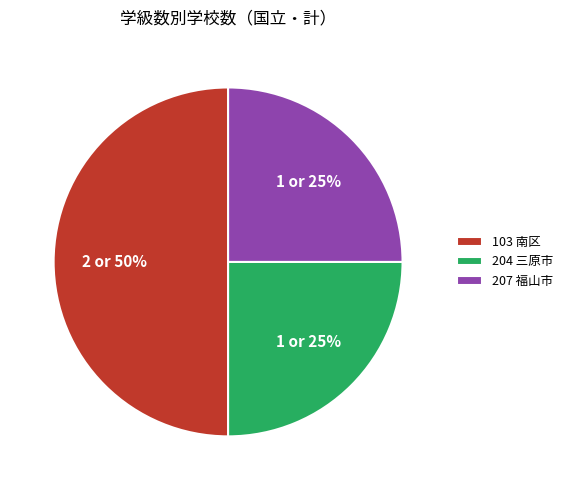

Approximately how many times larger is the value at 204 三原市 compared to 207 福山市?

1.0